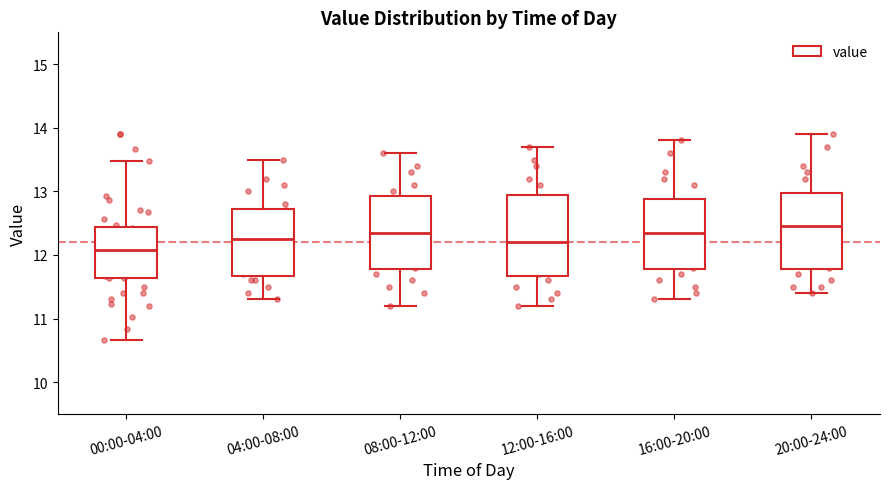

Reading left to right, read every box against the y-axis: the position of its median line, the range the box covers, and the ends of its whiskers. The values are not printed on the chart, so give them approximately, as read against the axis.

00:00-04:00: median 12.1, box 11.6 to 12.4, whiskers 10.7 to 13.5
04:00-08:00: median 12.3, box 11.7 to 12.7, whiskers 11.3 to 13.5
08:00-12:00: median 12.4, box 11.8 to 12.9, whiskers 11.2 to 13.6
12:00-16:00: median 12.2, box 11.7 to 13.0, whiskers 11.2 to 13.7
16:00-20:00: median 12.4, box 11.8 to 12.9, whiskers 11.3 to 13.8
20:00-24:00: median 12.5, box 11.8 to 13.0, whiskers 11.4 to 13.9